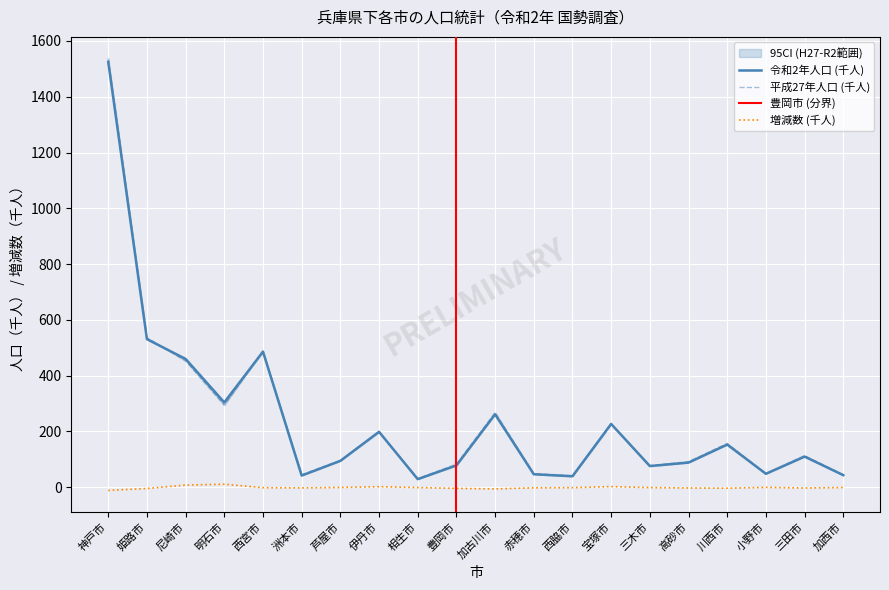

Which series has the largest range (max minus min)?

平成27年人口